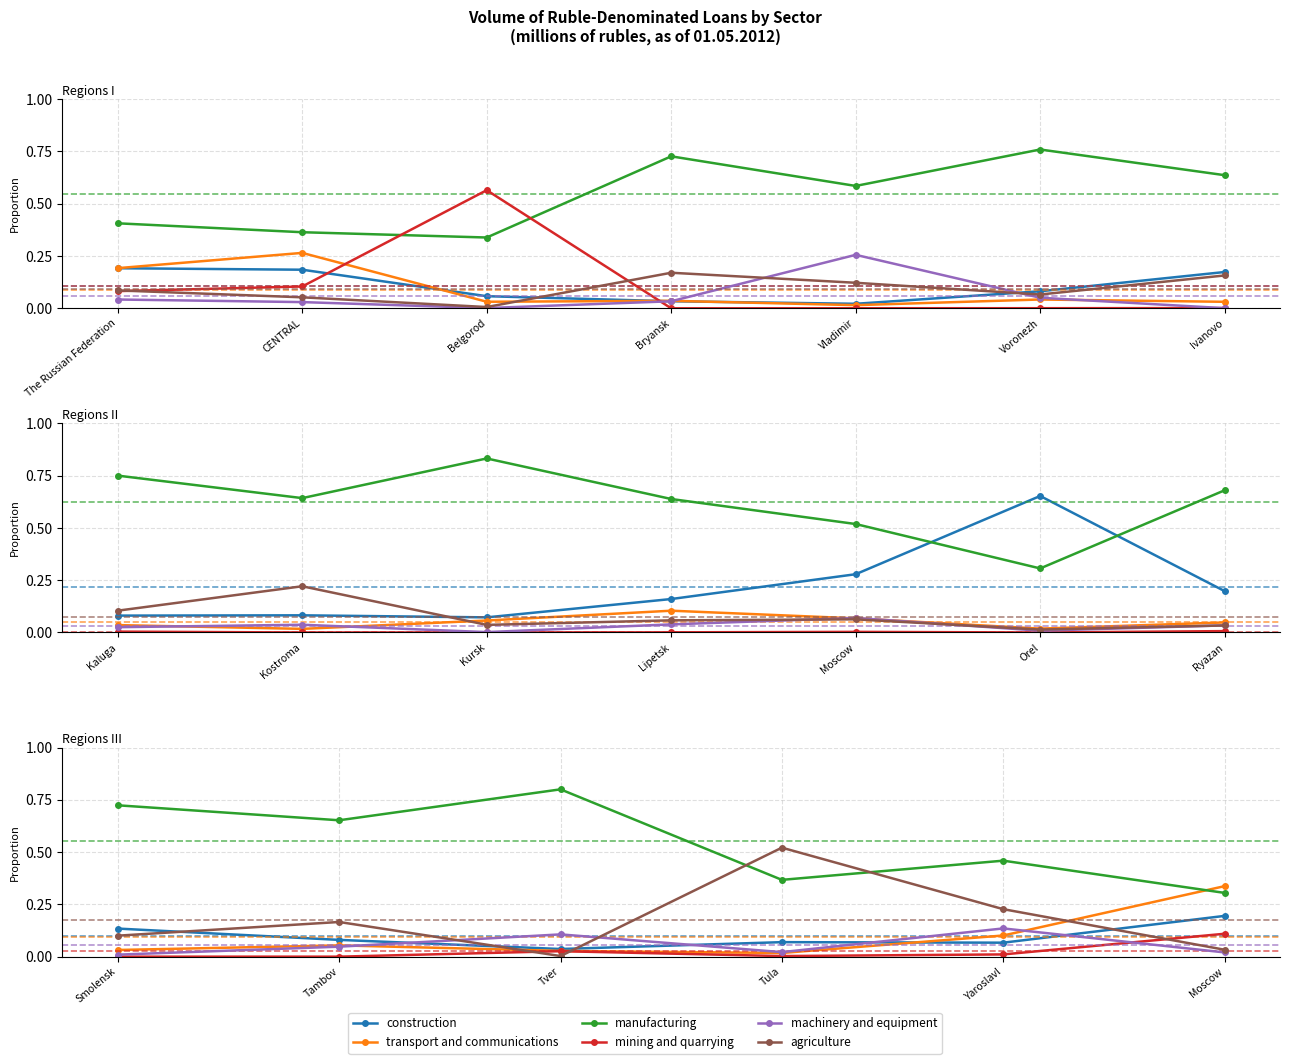

What is the label of the 4th point from the right?

Bryansk